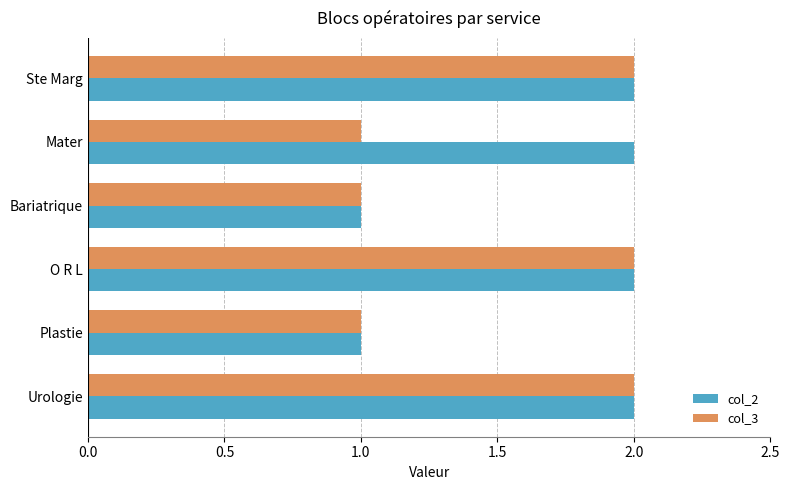

The col_2 series shows 2 at Urologie. True or false?

True